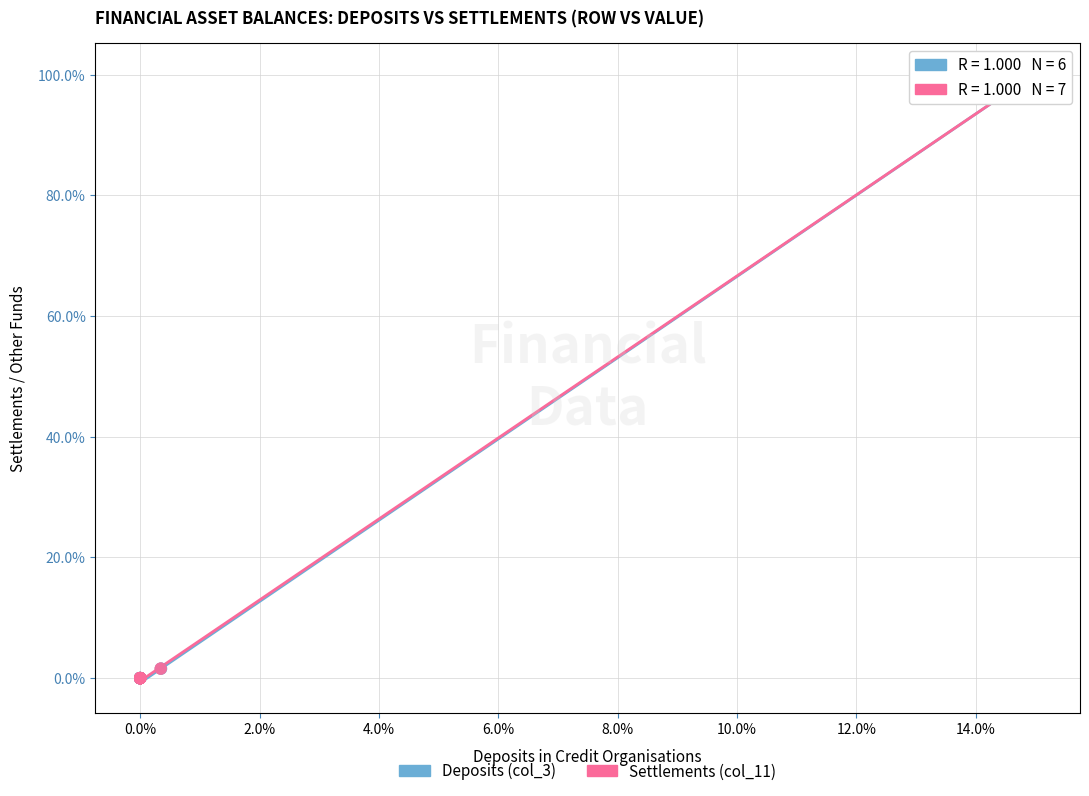

What are all the series names shown in the legend?

Deposits (col_3), Settlements (col_11)